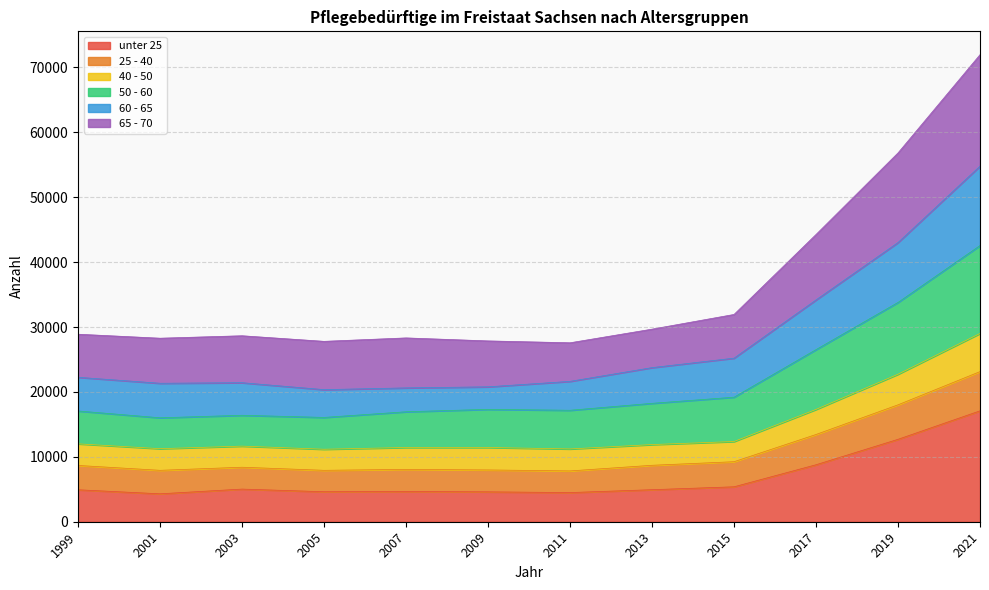

What are all the series names shown in the legend?

unter 25, 25 - 40, 40 - 50, 50 - 60, 60 - 65, 65 - 70